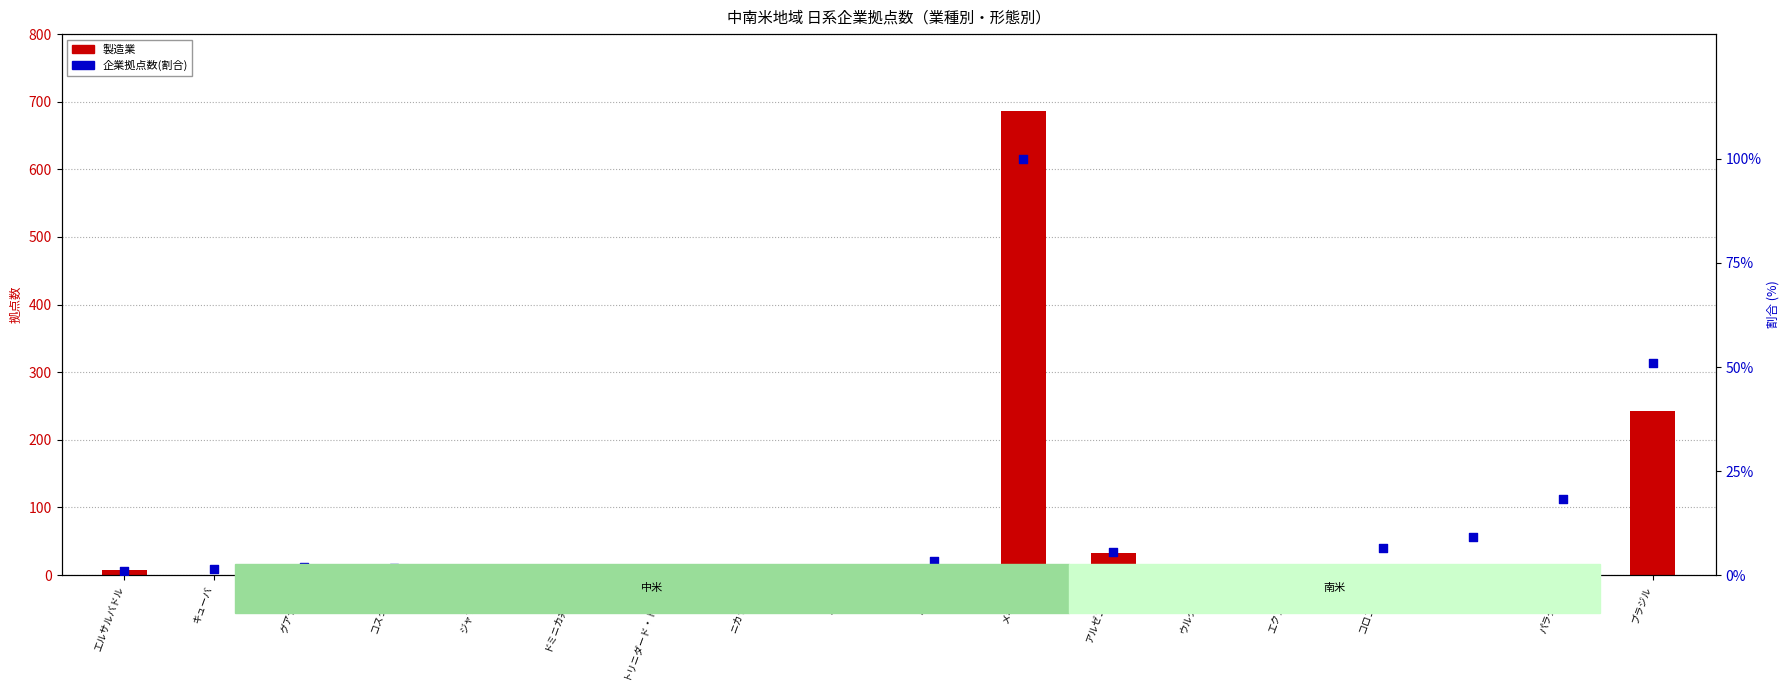

What is the total value across all series at チリ?

24.2